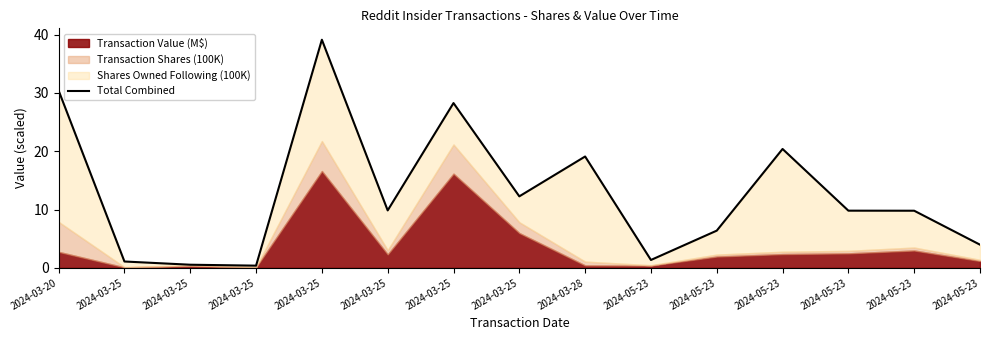

Does the chart have visible grid lines?

No